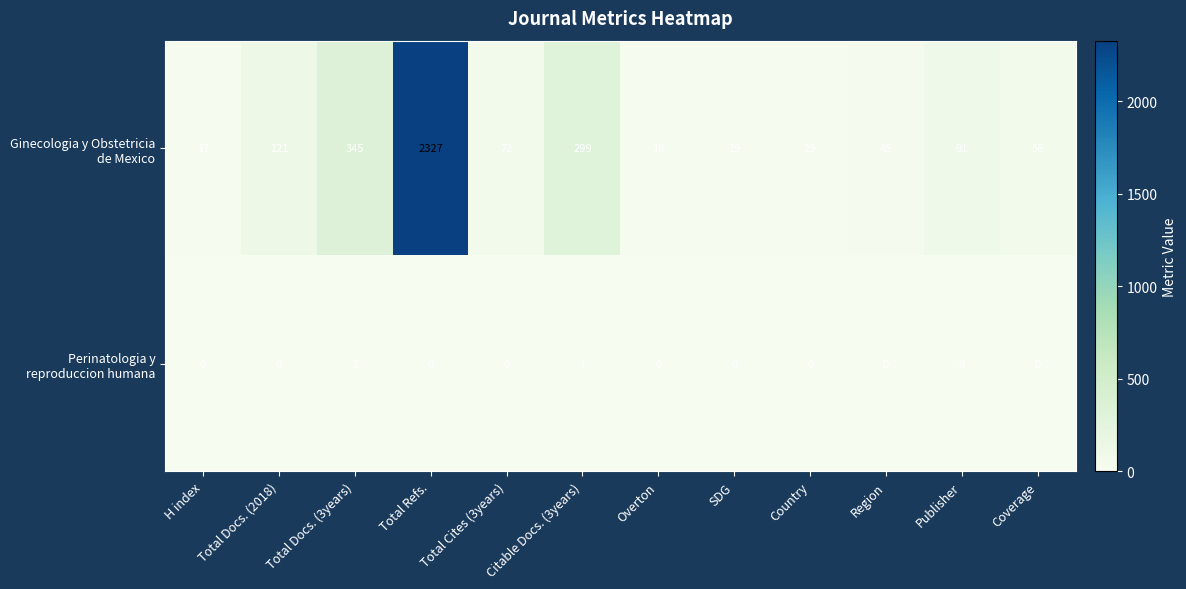

What is the difference between the highest and lowest values at Country?

23